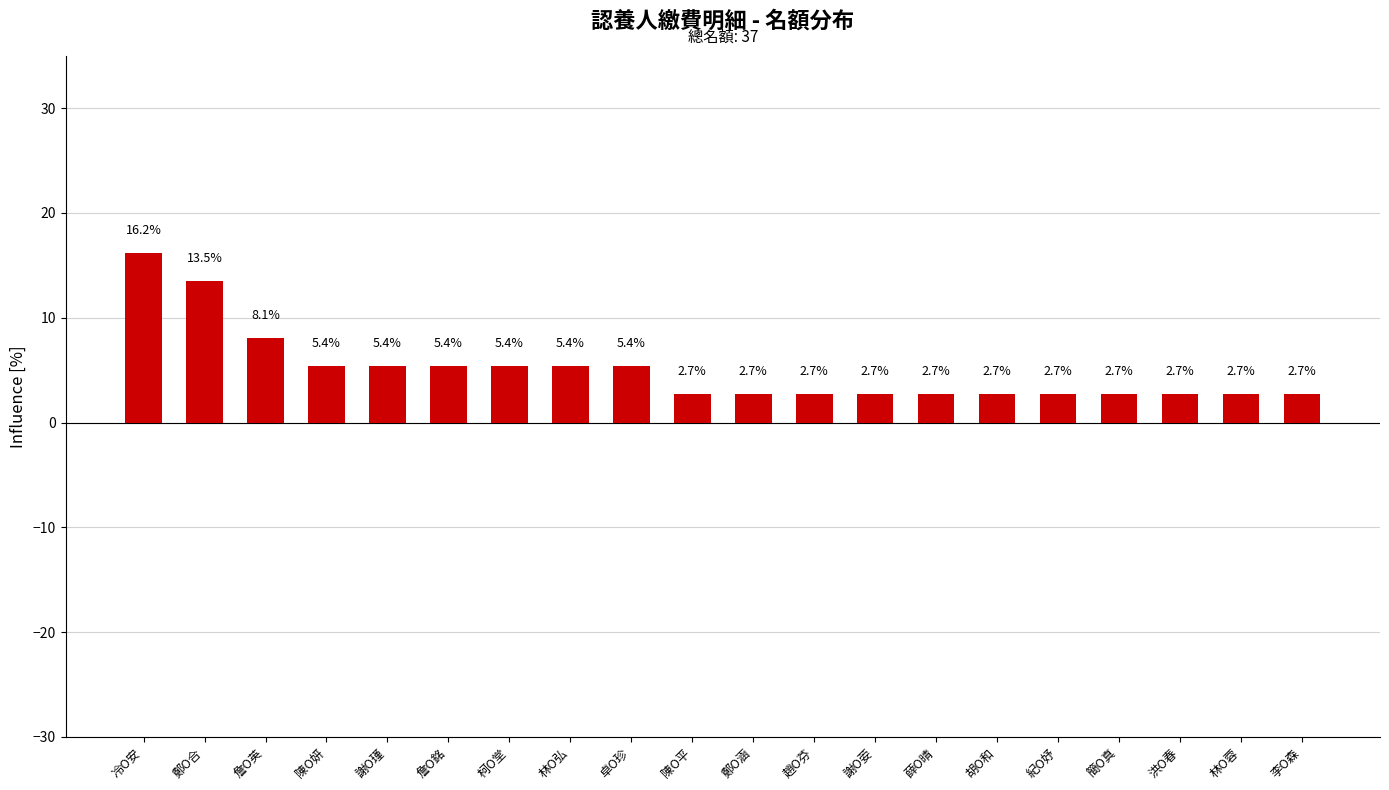

Which category has the highest value across all series?

冷O安